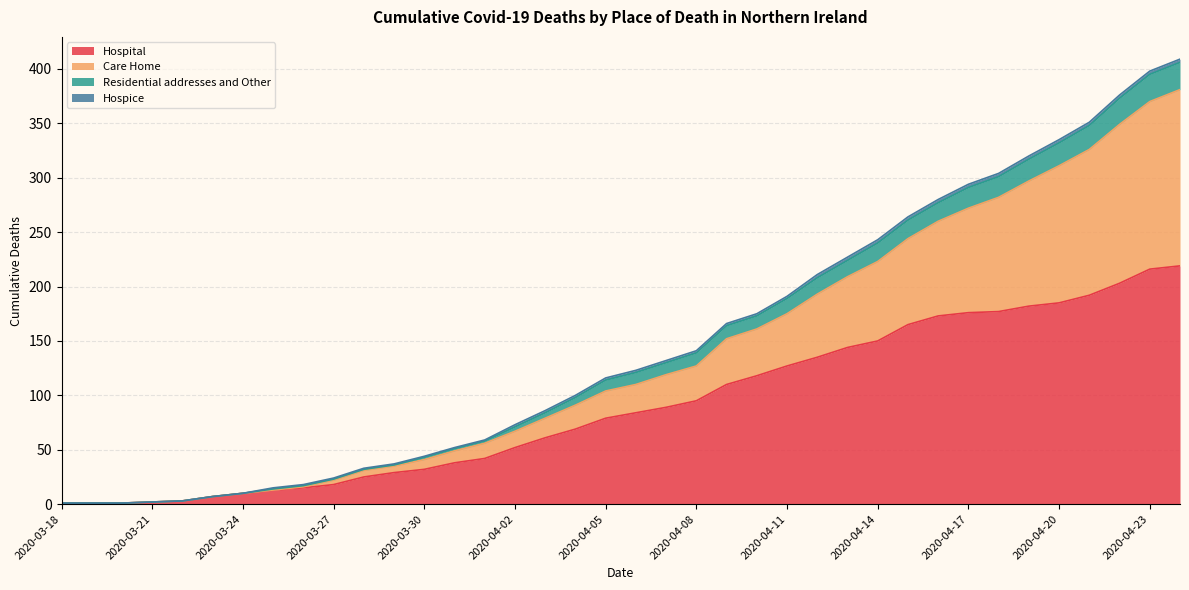

At which label does Hospital first exceed 84?

2020-04-07